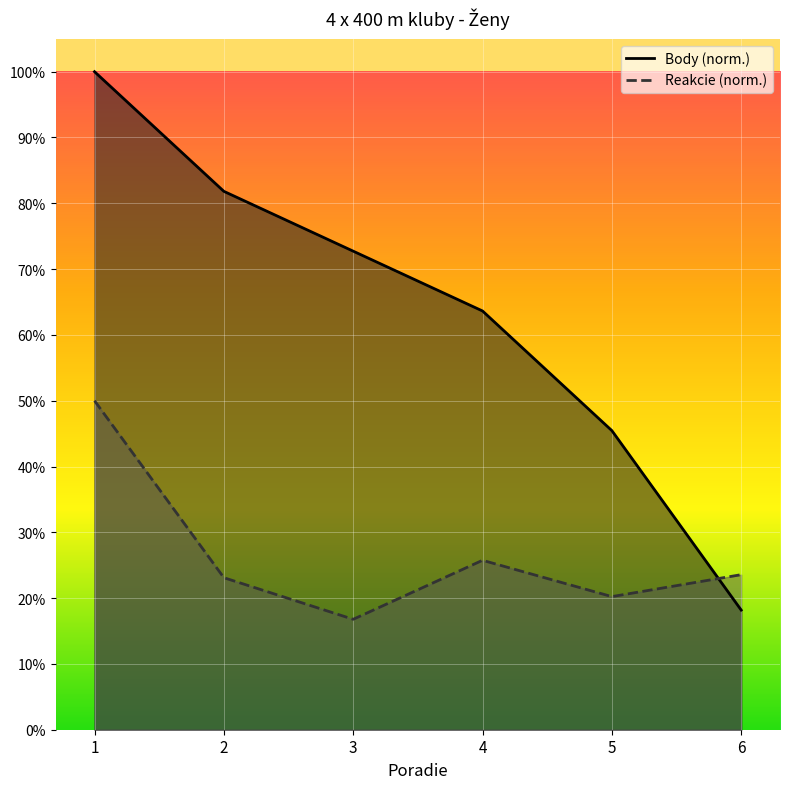

Which has a higher value, 3 or 2?

2